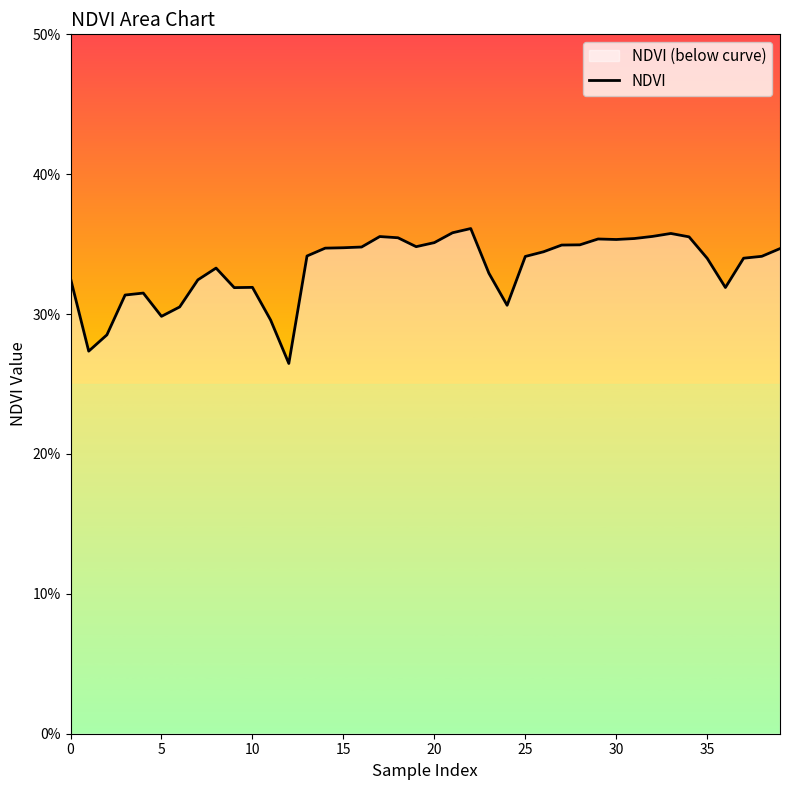

How many lines are shown in the chart?

1